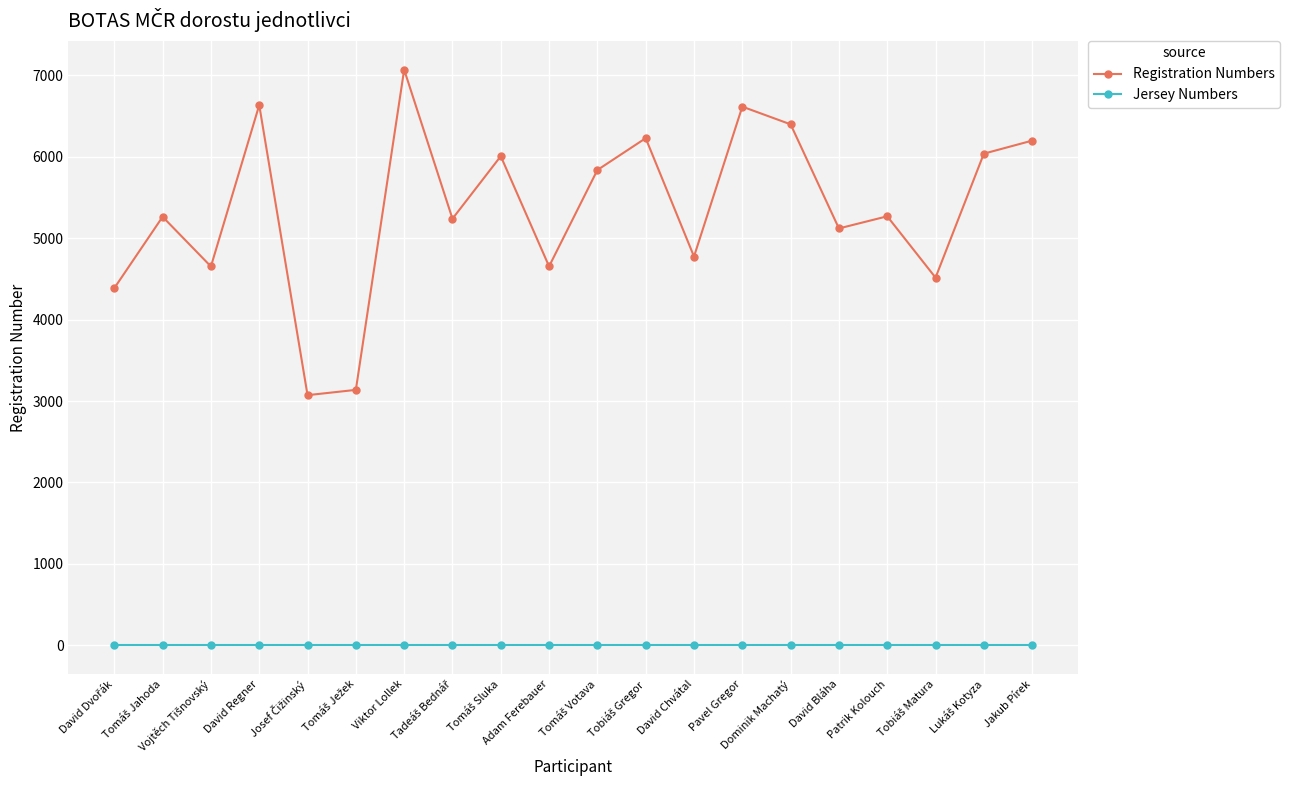

True or false: Jersey Numbers and Registration Numbers intersect in this chart.

False